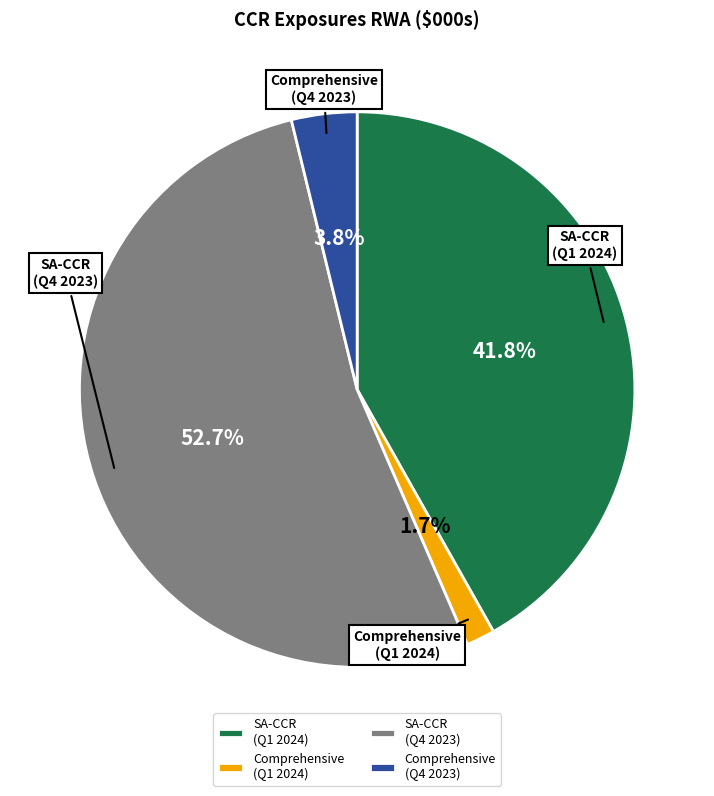

The SA-CCR (Q1 2024) slice represents 34% of the pie. True or false?

False